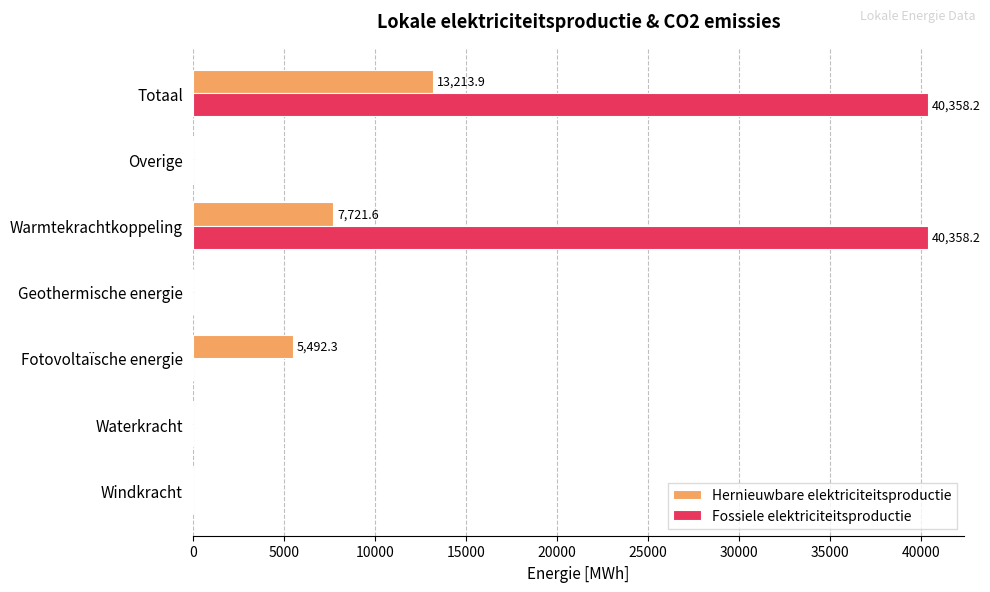

What is the average value of the Hernieuwbare elektriciteitsproductie series?

3775.4